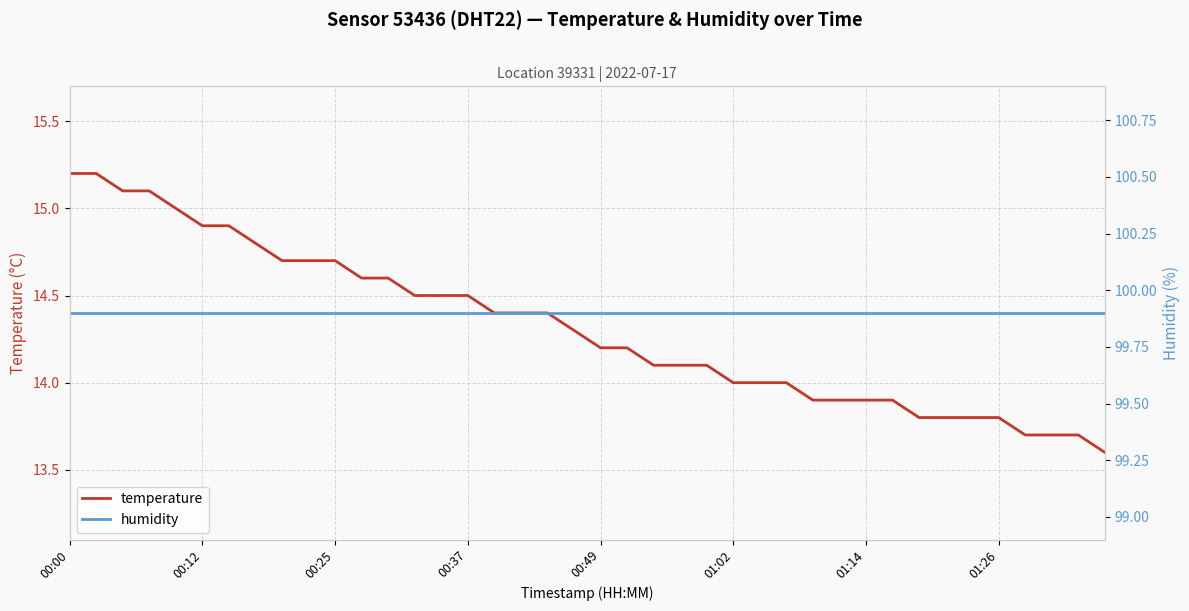

How many data points does each series have?

40